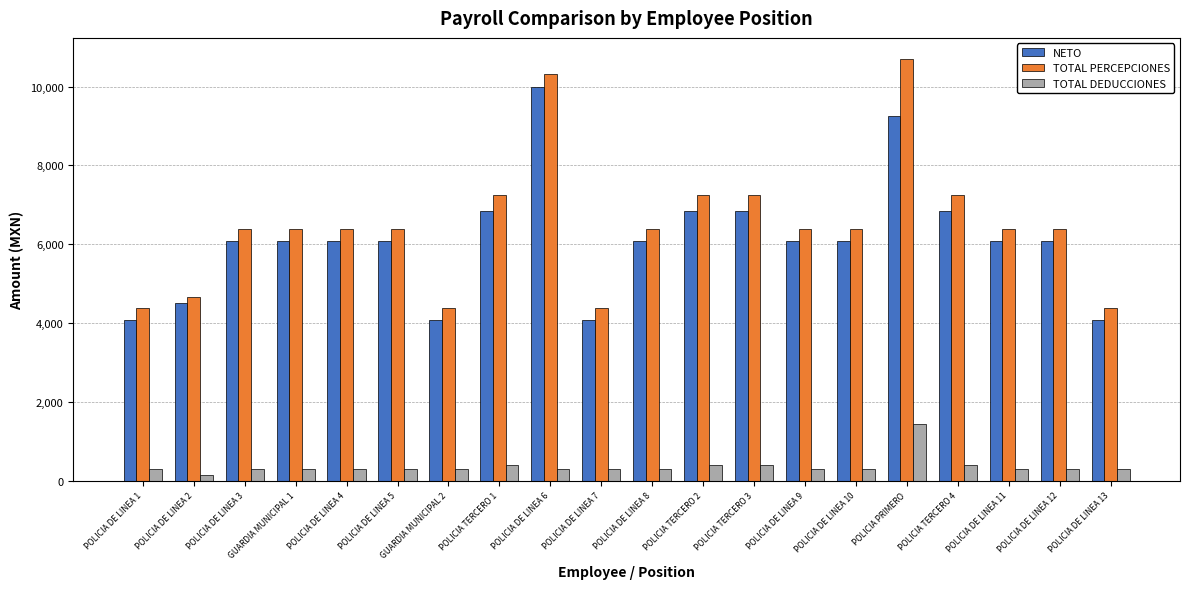

Rank the series by their maximum value, from lowest to highest.

TOTAL DEDUCCIONES, NETO, TOTAL PERCEPCIONES